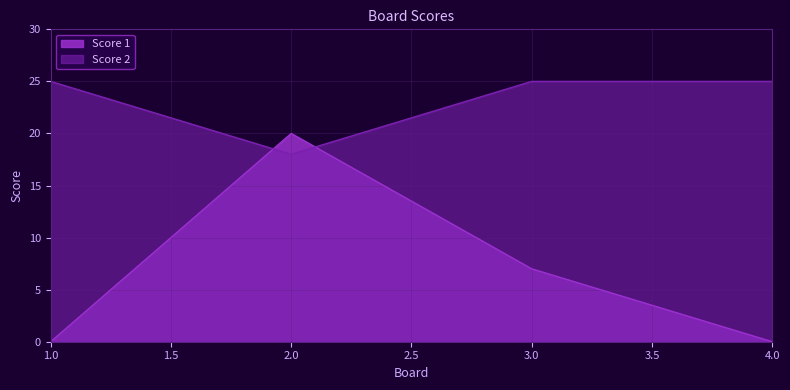

The value of Score 1 at 4.0 is 12. True or false?

False